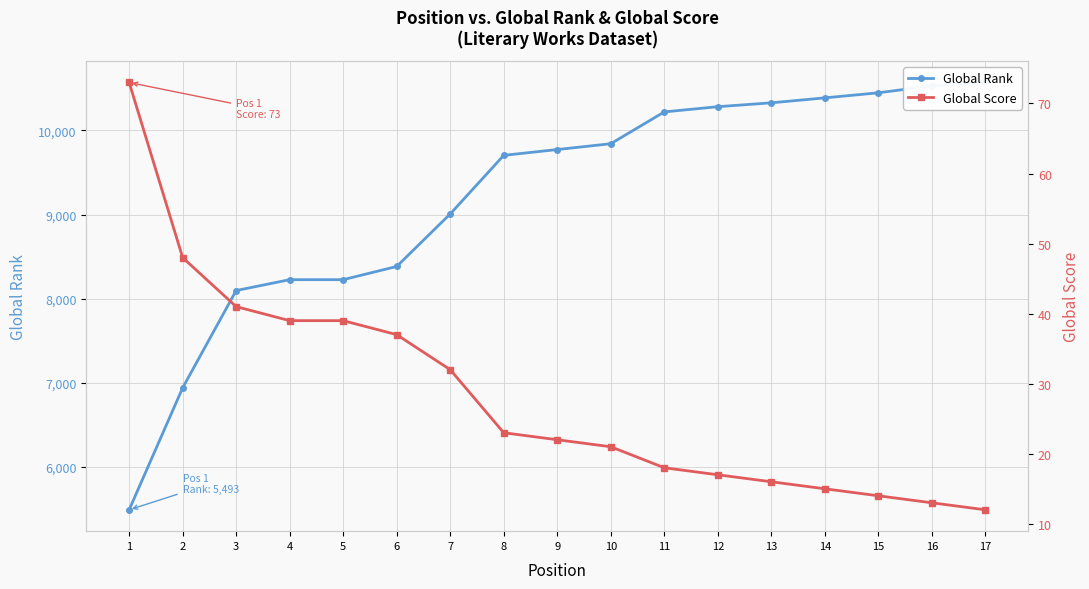

What is the sum of the Global Score values at 16 and 13?

29